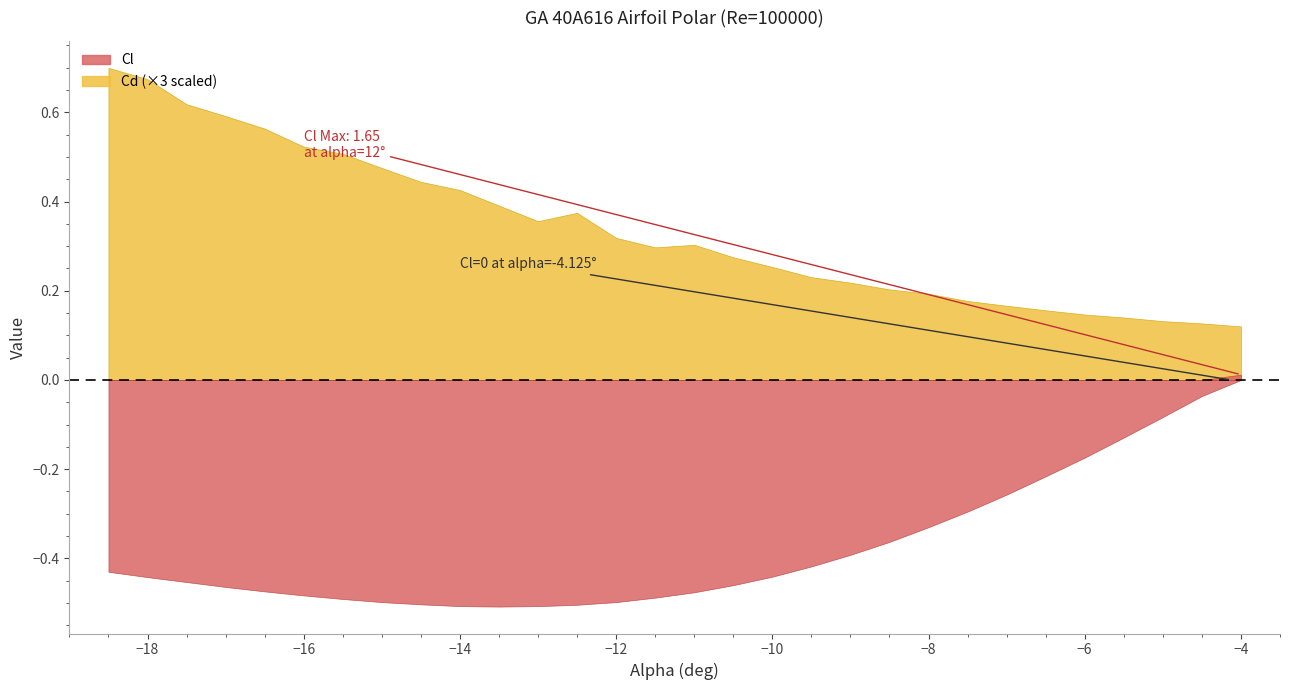

What is the highest value of the alpha series?

-4.0